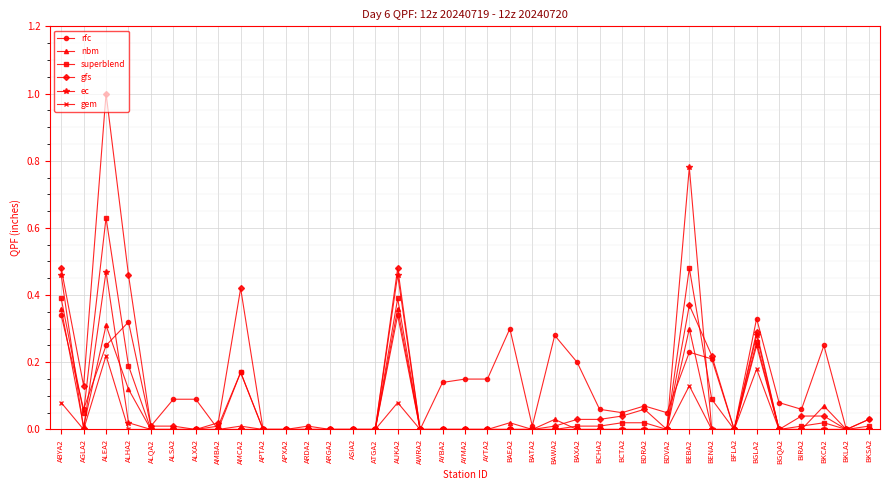

What position from the right is ARGA2?

25